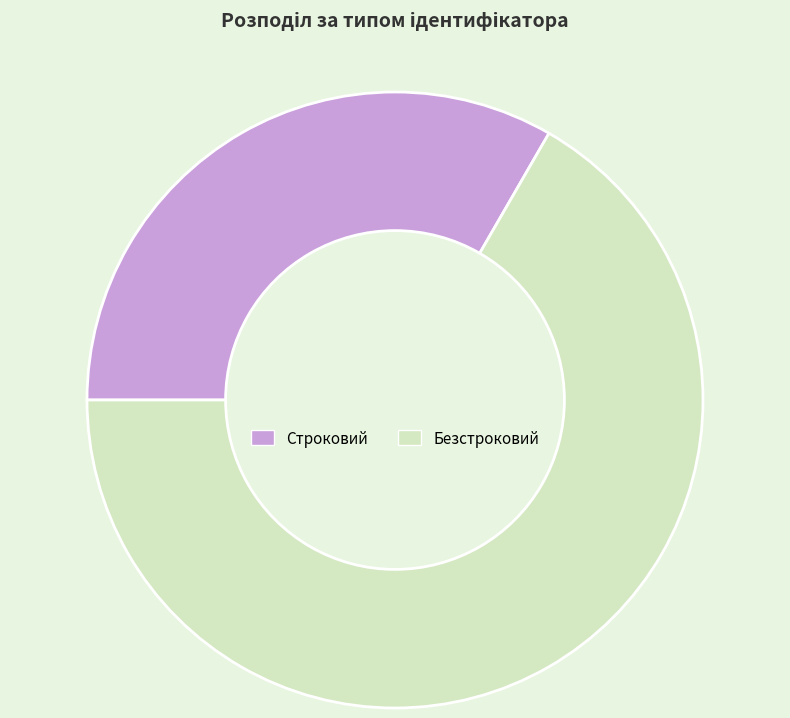

Count the number of slices in the pie.

2